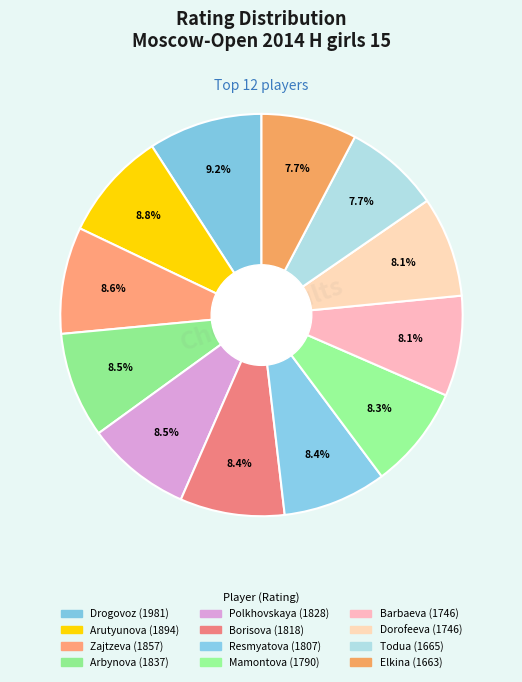

How many slices are in this pie chart?

12